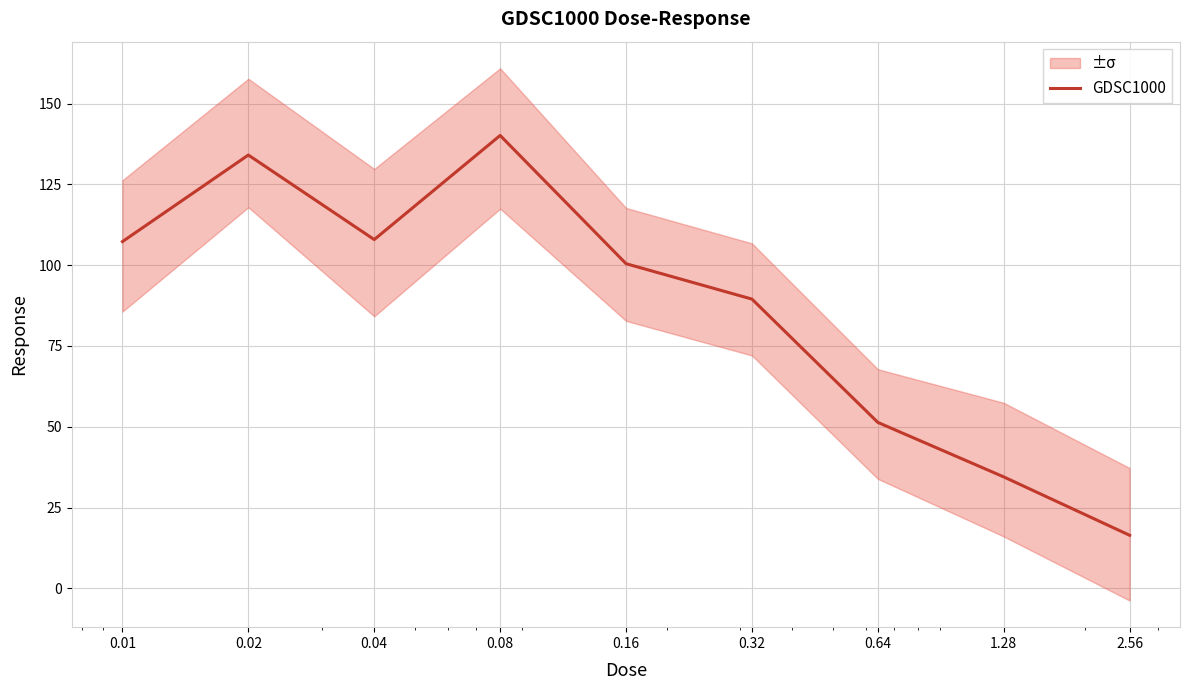

What is the sum of all values?

781.7